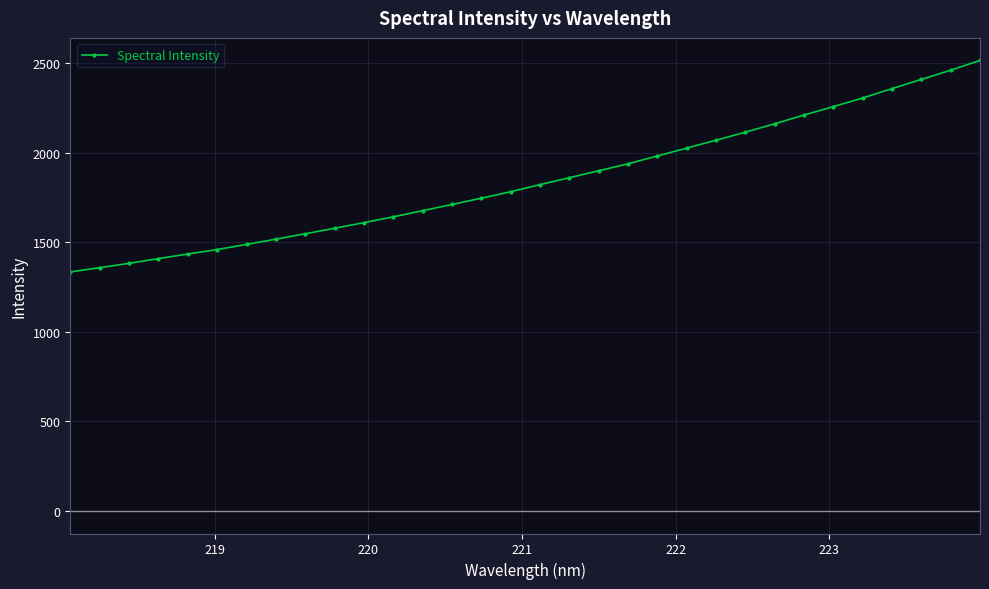

True or false: there are more than 1 points higher than both neighbors.

False